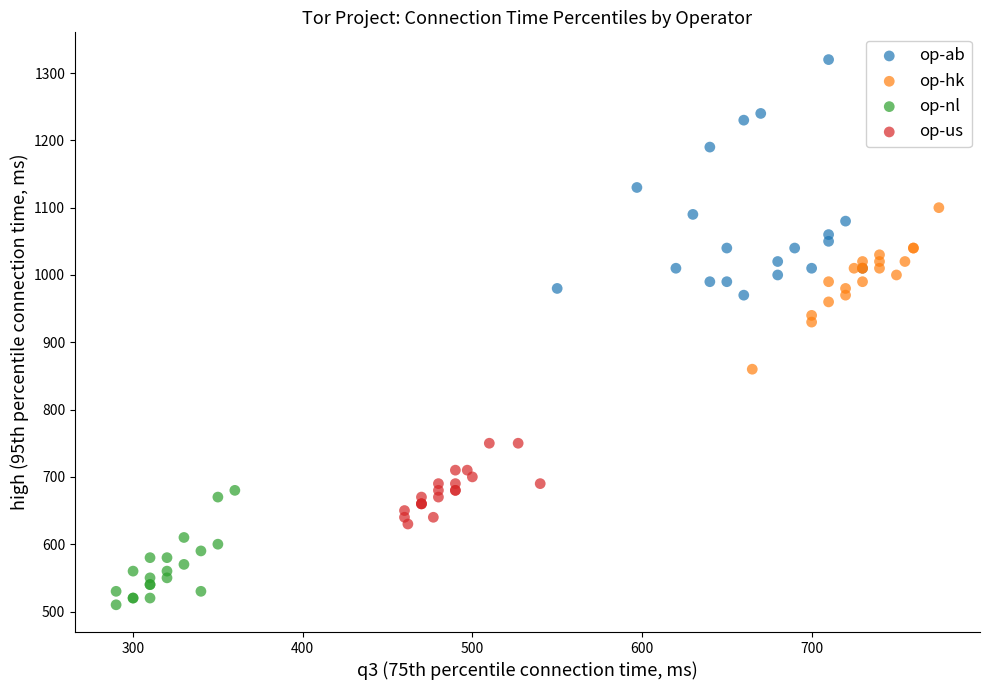

Which series contains the highest Y value?

op-ab